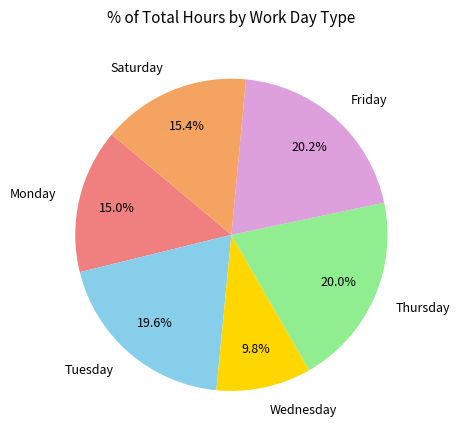

Does Friday account for over 50% of the chart?

No